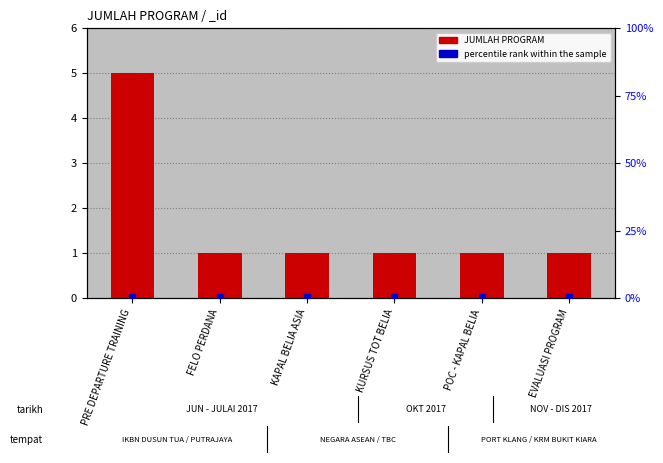

Which series has the largest Y range (max minus min)?

JUMLAH PROGRAM